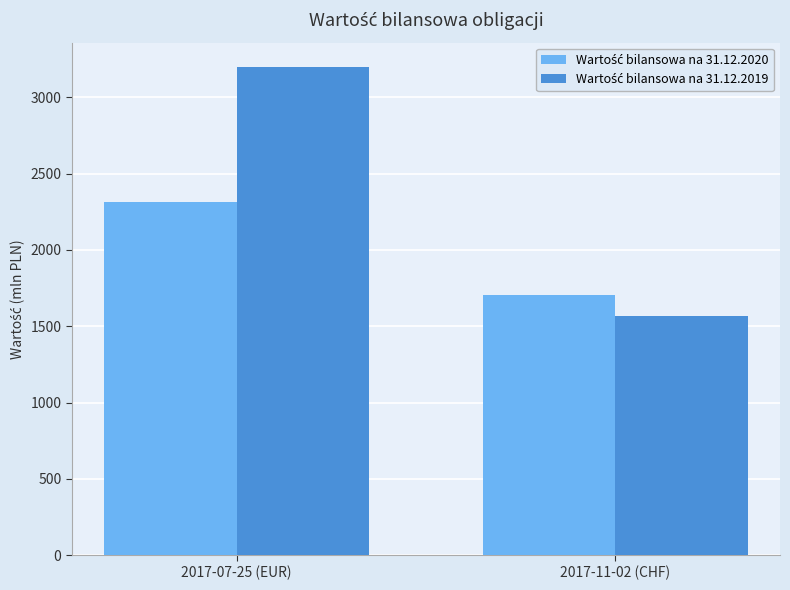

Are the bars horizontal?

No